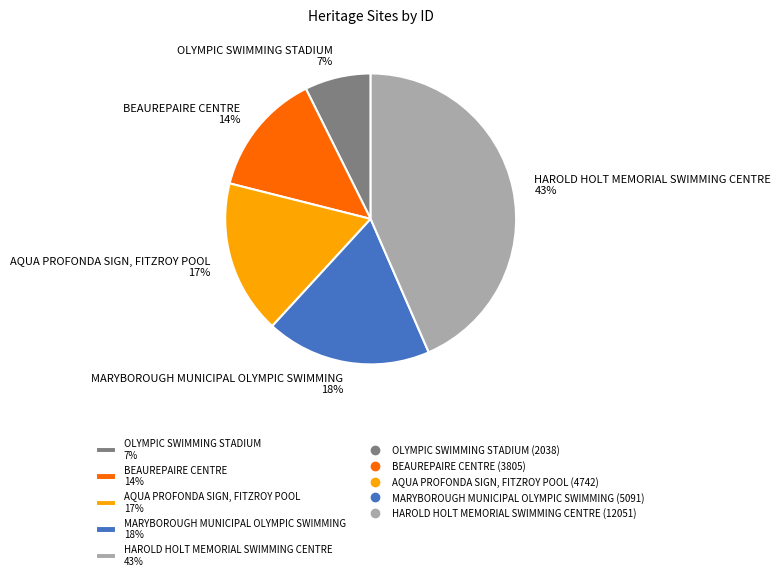

The BEAUREPAIRE CENTRE slice represents 26% of the pie. True or false?

False